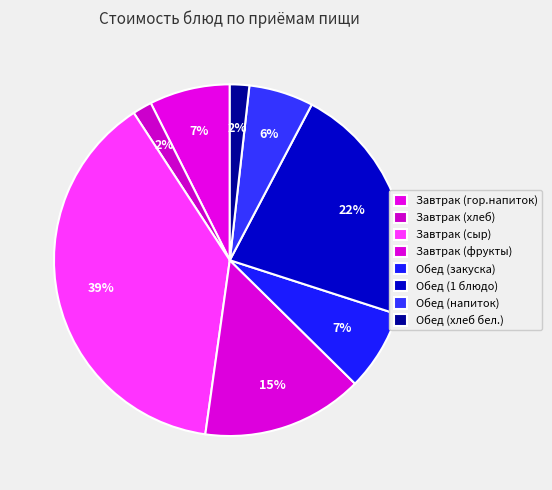

How many segments does this pie chart have?

8